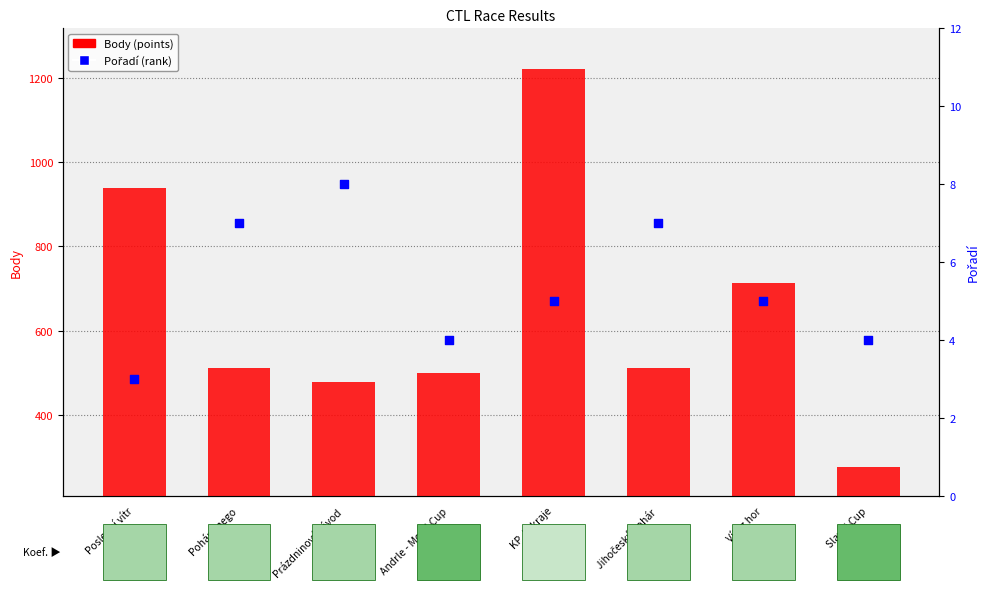

Which series has the widest spread of Y values?

Body (points)